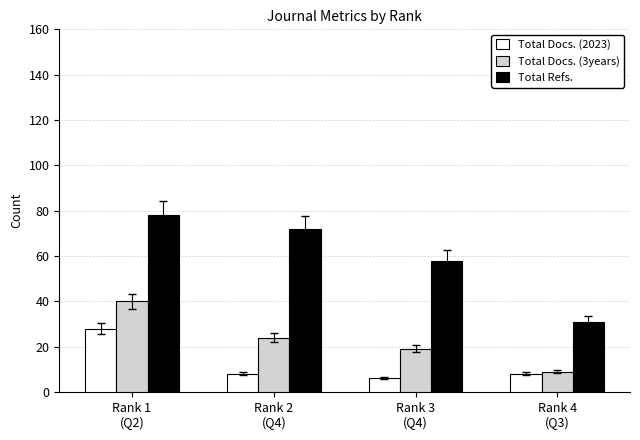

What are all the series names shown in the legend?

Total Docs. (2023), Total Docs. (3years), Total Refs.